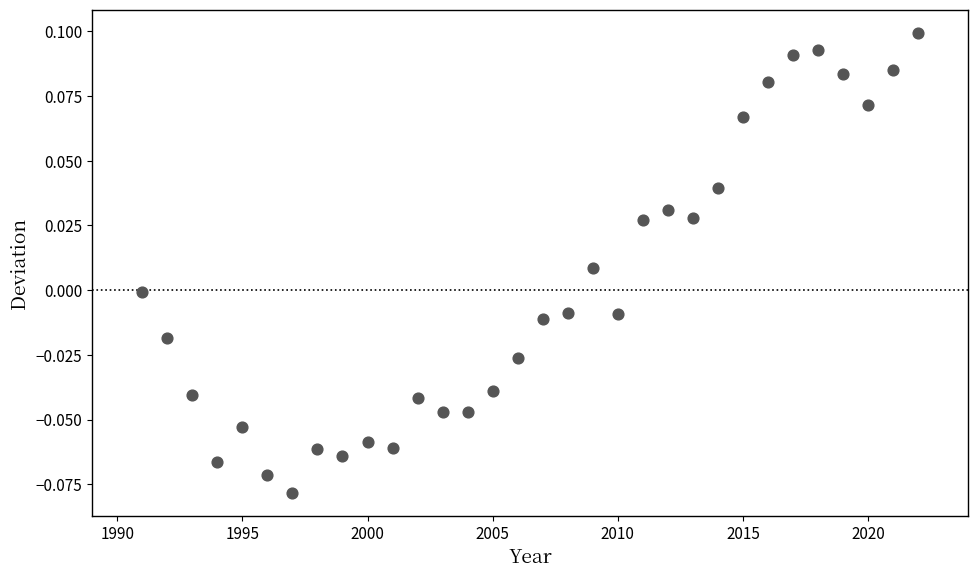

What is the range of X values (max minus min)?

31.0